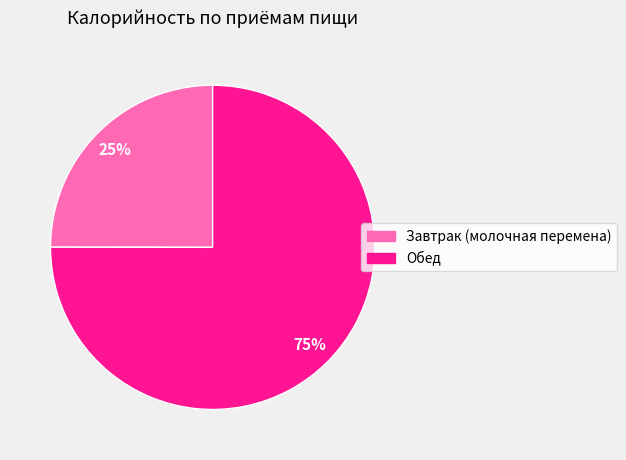

Which category has the biggest portion of the pie?

Обед